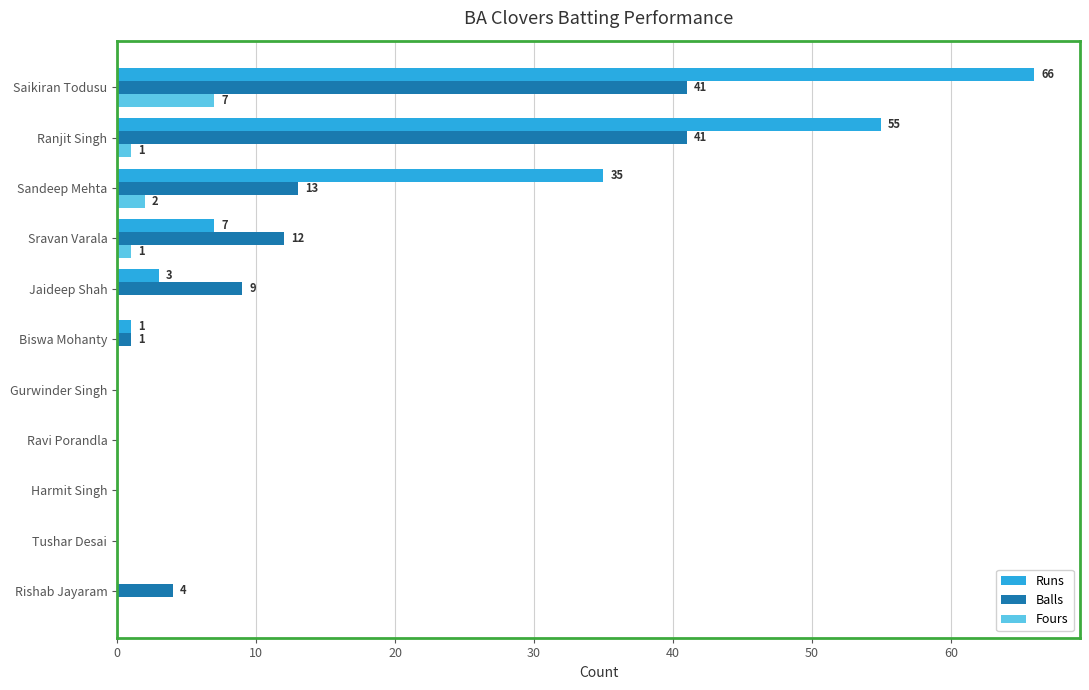

How many values in Balls are above zero?

7